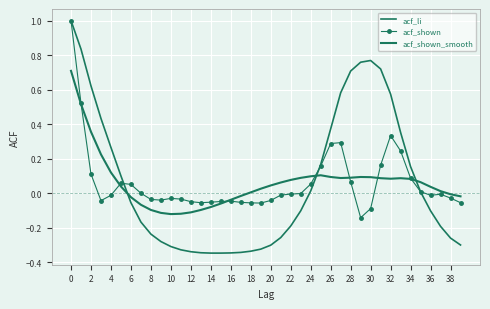

Reading left to right, what are all the values shown in this chart?

acf_li: 1.0	0.8	0.6	0.4	0.3	0.1	-0.1	-0.2	-0.2	-0.3	-0.3	-0.3	-0.3	-0.3	-0.3	-0.3	-0.3	-0.3	-0.3	-0.3	-0.3	-0.3	-0.2	-0.1	0.0	0.2	0.4	0.6	0.7	0.8	0.8	0.7	0.6	0.4	0.2	0.0	-0.1	-0.2	-0.3	-0.3
acf_shown: 1.0	0.5	0.1	-0.0	-0.0	0.1	0.1	-0.0	-0.0	-0.0	-0.0	-0.0	-0.0	-0.1	-0.1	-0.0	-0.0	-0.1	-0.1	-0.1	-0.0	-0.0	-0.0	-0.0	0.1	0.2	0.3	0.3	0.1	-0.1	-0.1	0.2	0.3	0.2	0.1	0.0	-0.0	-0.0	-0.0	-0.1
acf_shown_smooth: 0.7	0.5	0.4	0.2	0.1	0.0	-0.0	-0.1	-0.1	-0.1	-0.1	-0.1	-0.1	-0.1	-0.1	-0.1	-0.0	-0.0	0.0	0.0	0.0	0.1	0.1	0.1	0.1	0.1	0.1	0.1	0.1	0.1	0.1	0.1	0.1	0.1	0.1	0.1	0.0	0.0	-0.0	-0.0